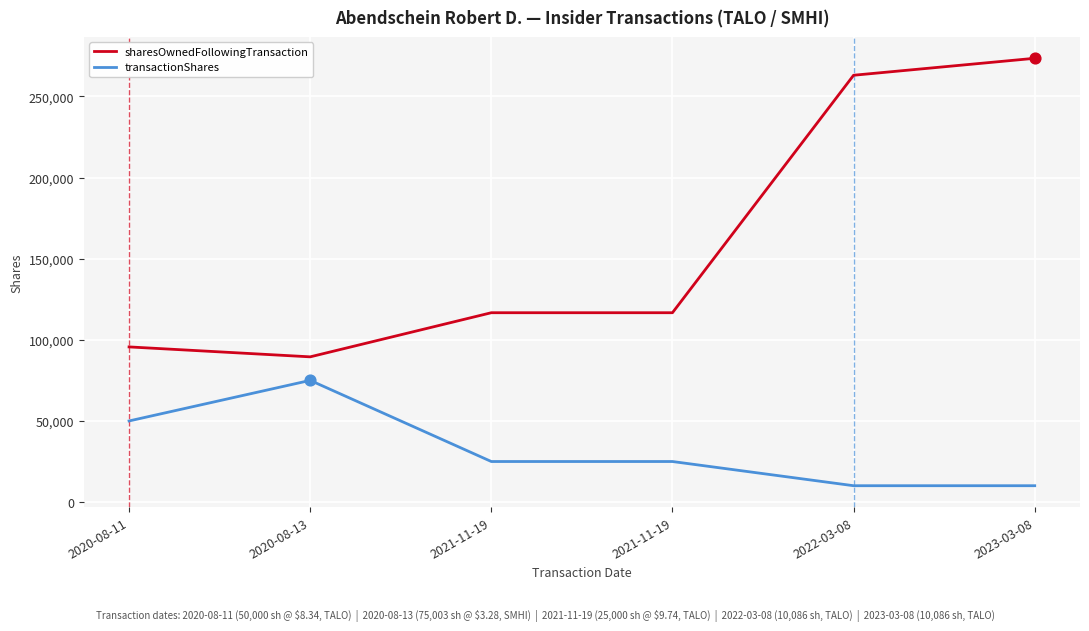

Which series has the largest total across all categories?

sharesOwnedFollowingTransaction